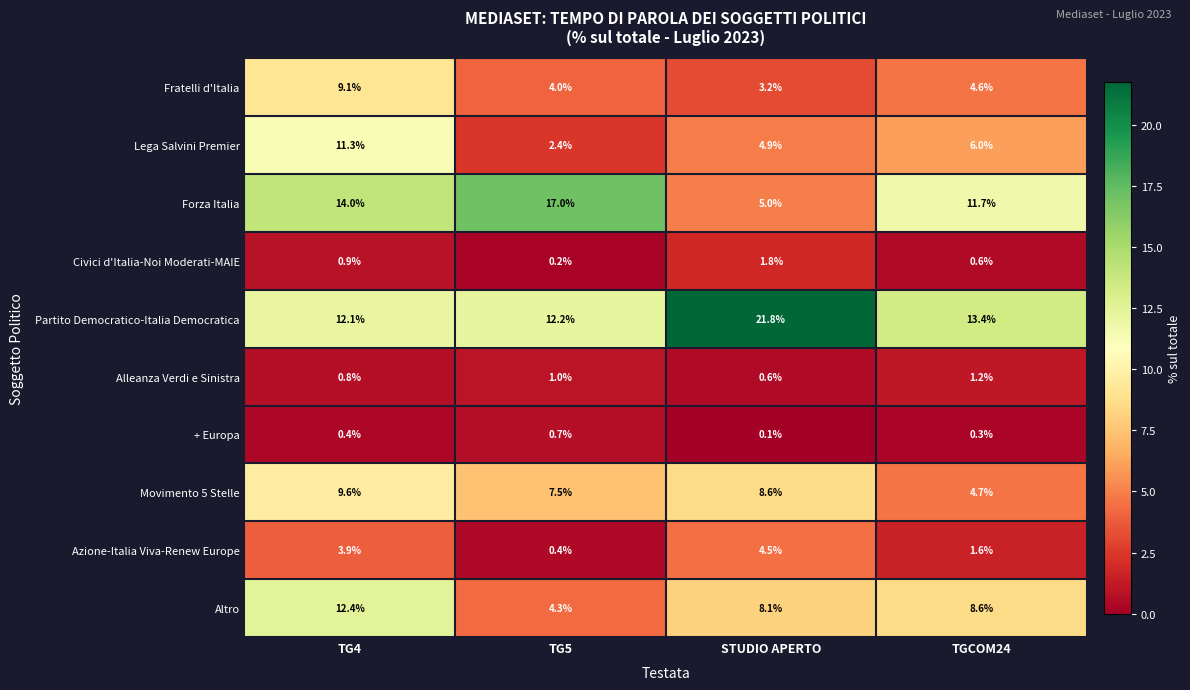

True or false: Lega Salvini Premier has a value of 19.3 at TG4.

False